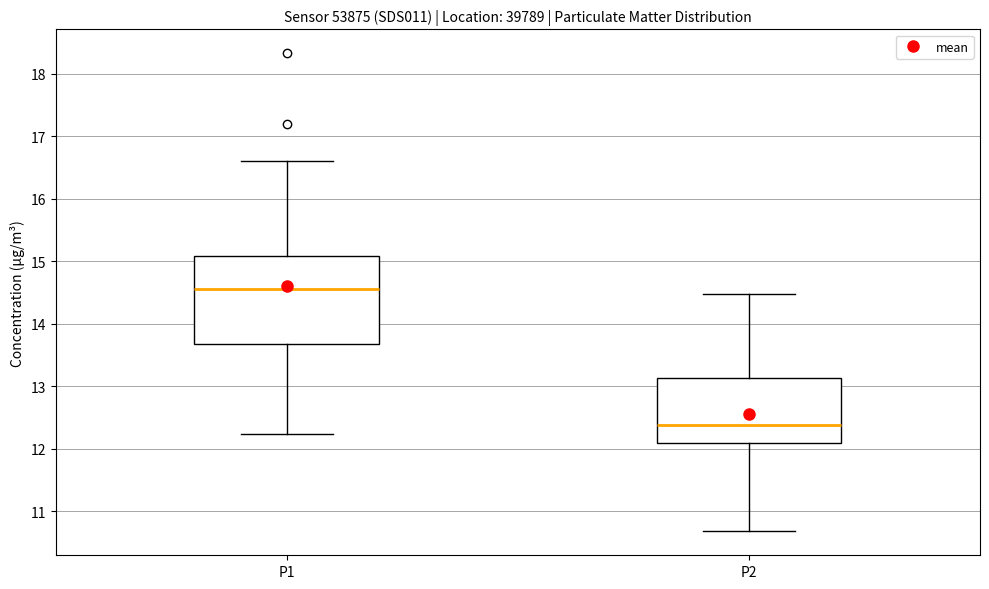

Where is the lower edge of the box for P1 on the y-axis? The values are not printed on the chart, so give them approximately, as read against the axis.

13.7